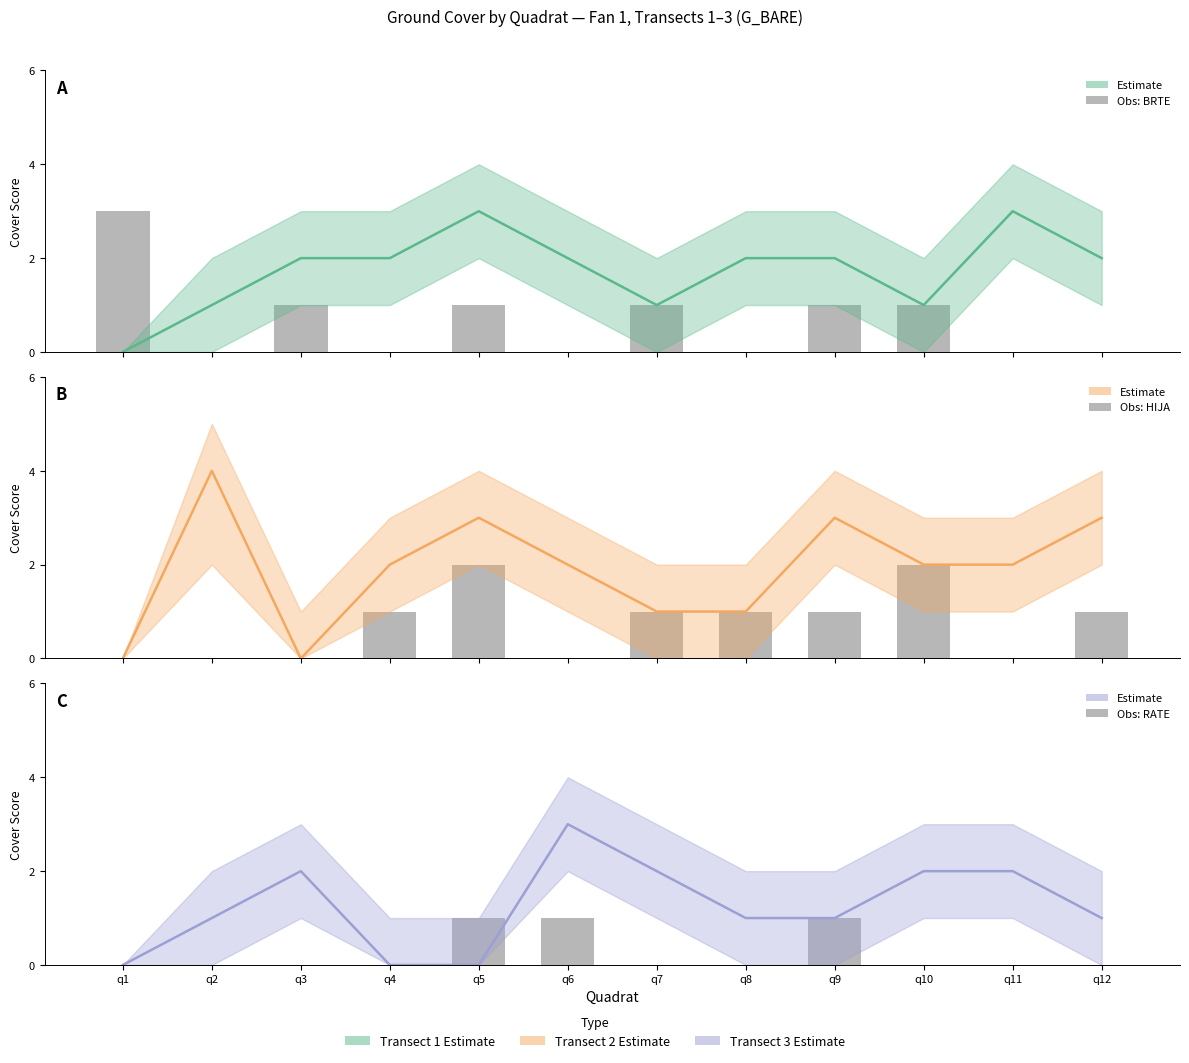

What is the highest value of the Transect 3 - G_BARE series?

3